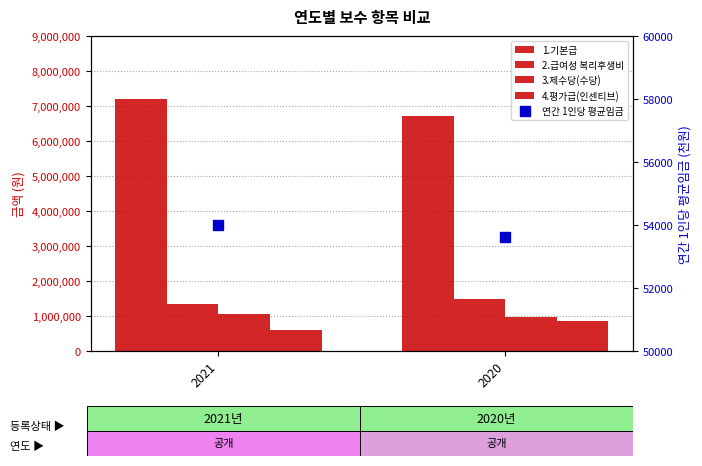

True or false: 연간 1인당 평균임금 has a value of 53992 at 2021.

True